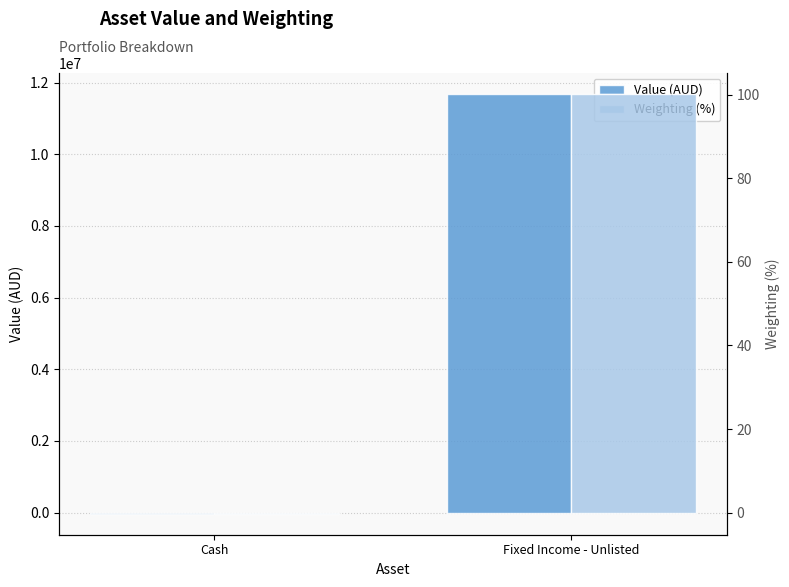

True or false: Weighting (%) has a value of -0.3 at Cash.

True